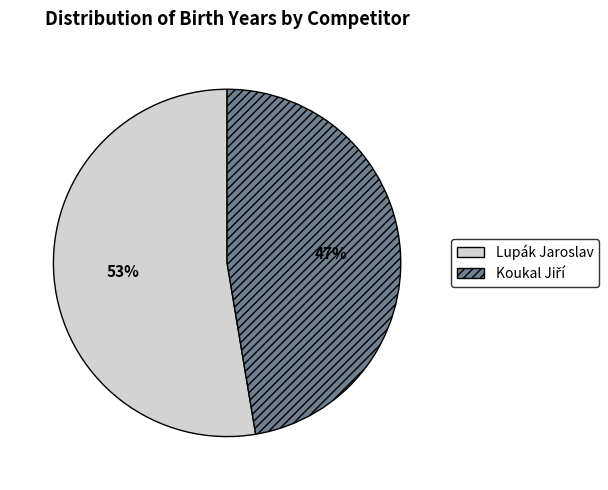

To the nearest percent, what percentage of the pie is Lupák Jaroslav?

53%